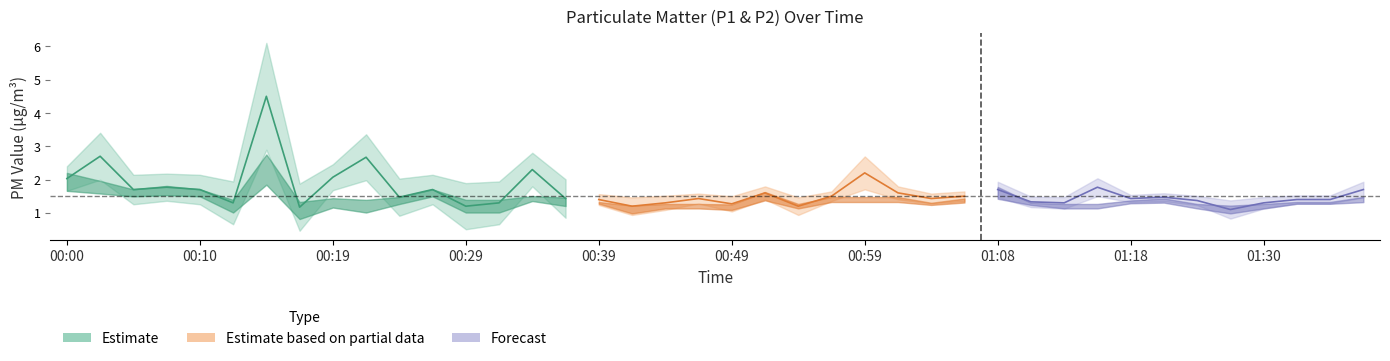

At which category does P2 reach its first local valley?

00:05